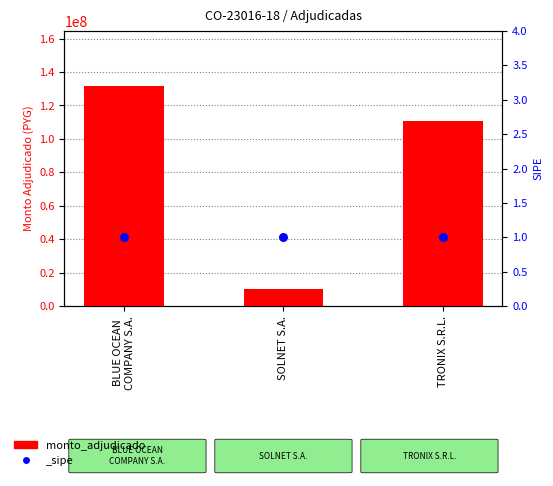

Which has a higher value, SOLNET S.A. or TRONIX S.R.L.?

TRONIX S.R.L.